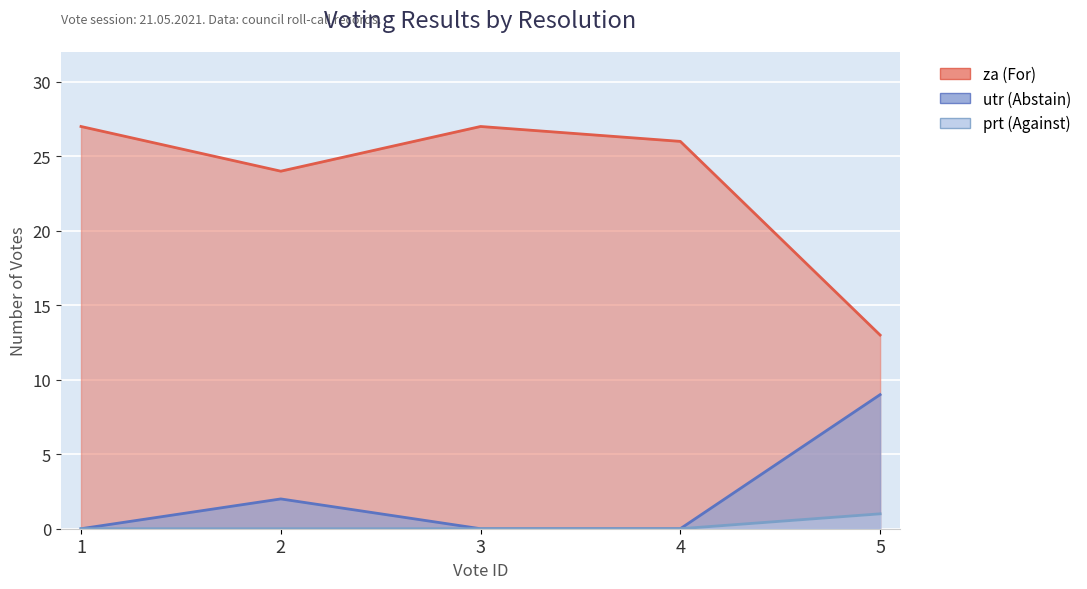

The value of prt at 1 is 0. True or false?

True